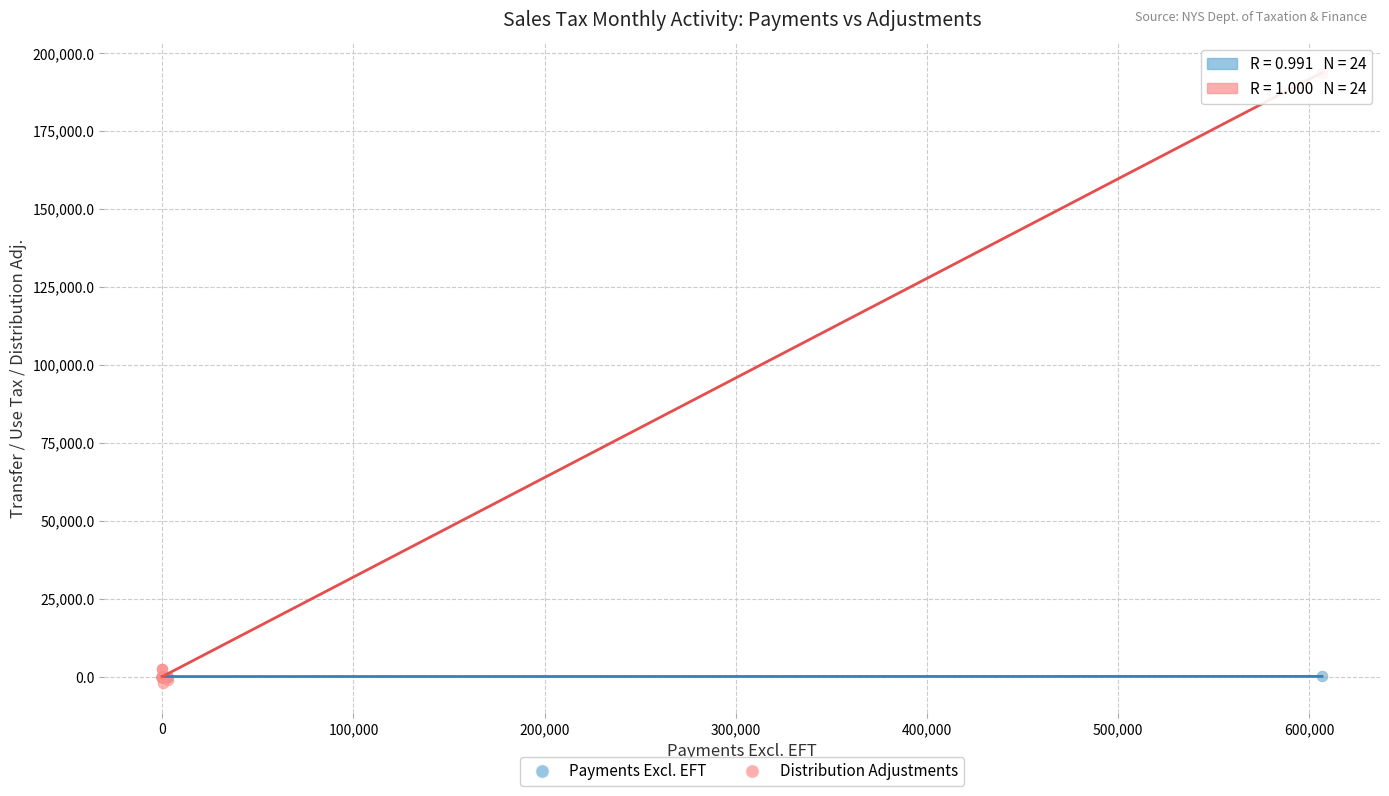

What are all the series names shown in the legend?

Payments Excl. EFT, Distribution Adjustments